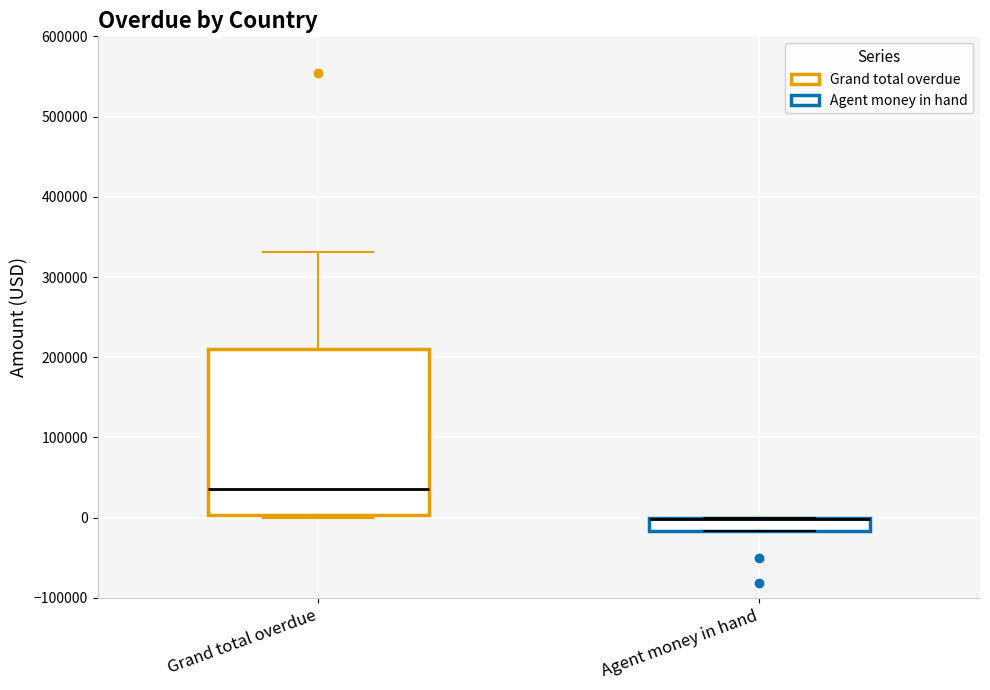

Where is the lower edge of the box for Agent money in hand on the y-axis? The values are not printed on the chart, so give them approximately, as read against the axis.

-20000